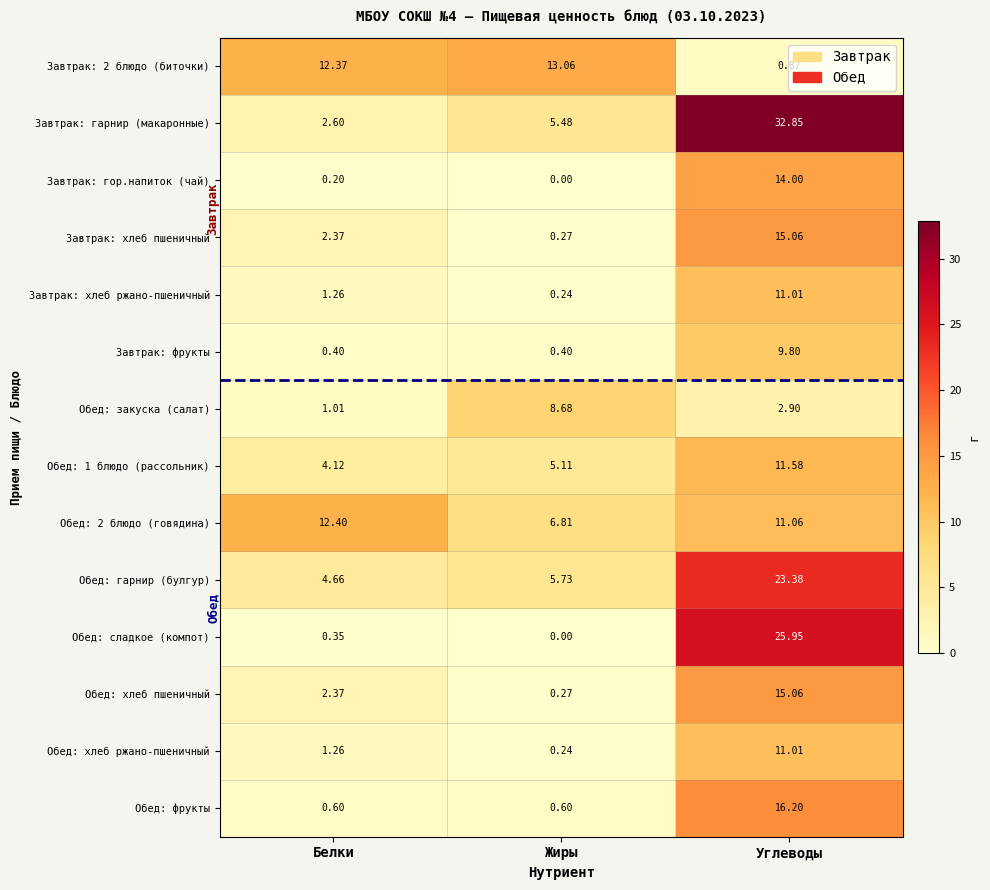

At which label does Обед: 1 блюдо (рассольник) reach its peak?

Углеводы